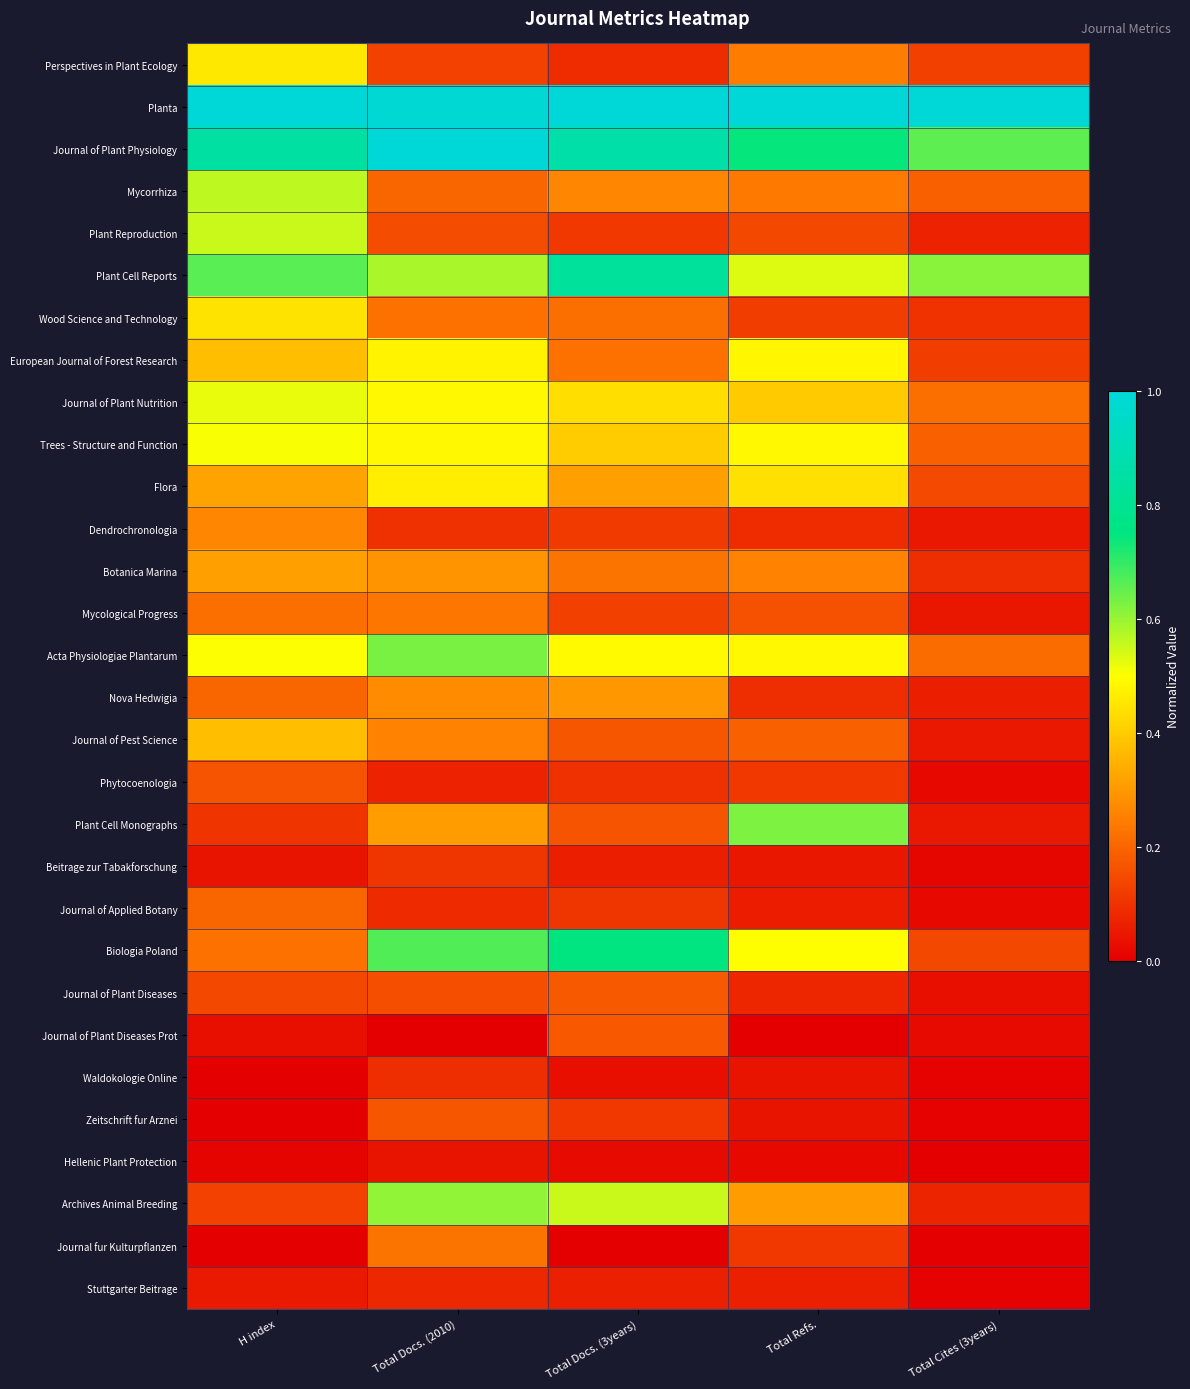

What is the total value across all series at Total Docs. (2010)?

9.6